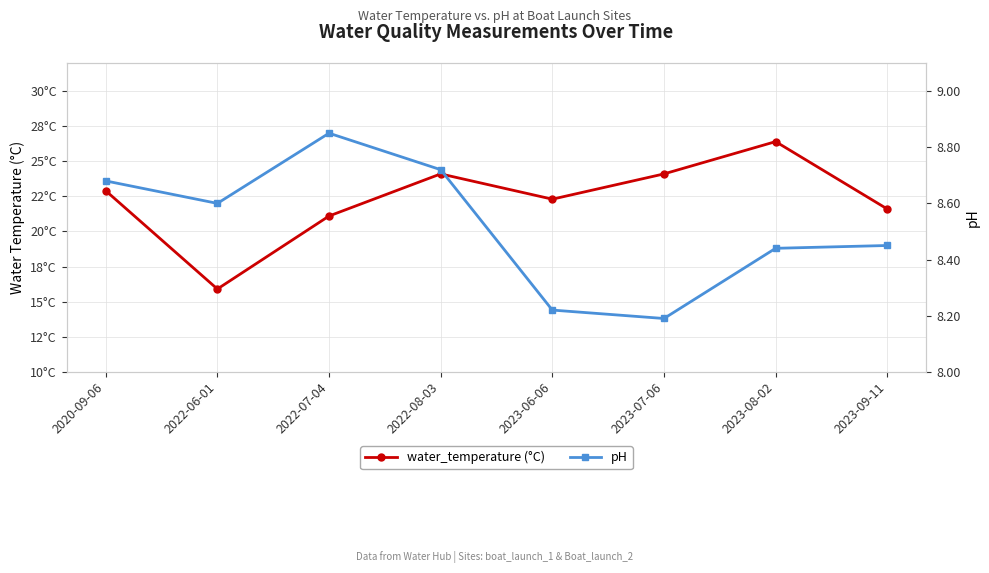

The pH series shows 8.4 at 2023-09-11. True or false?

True